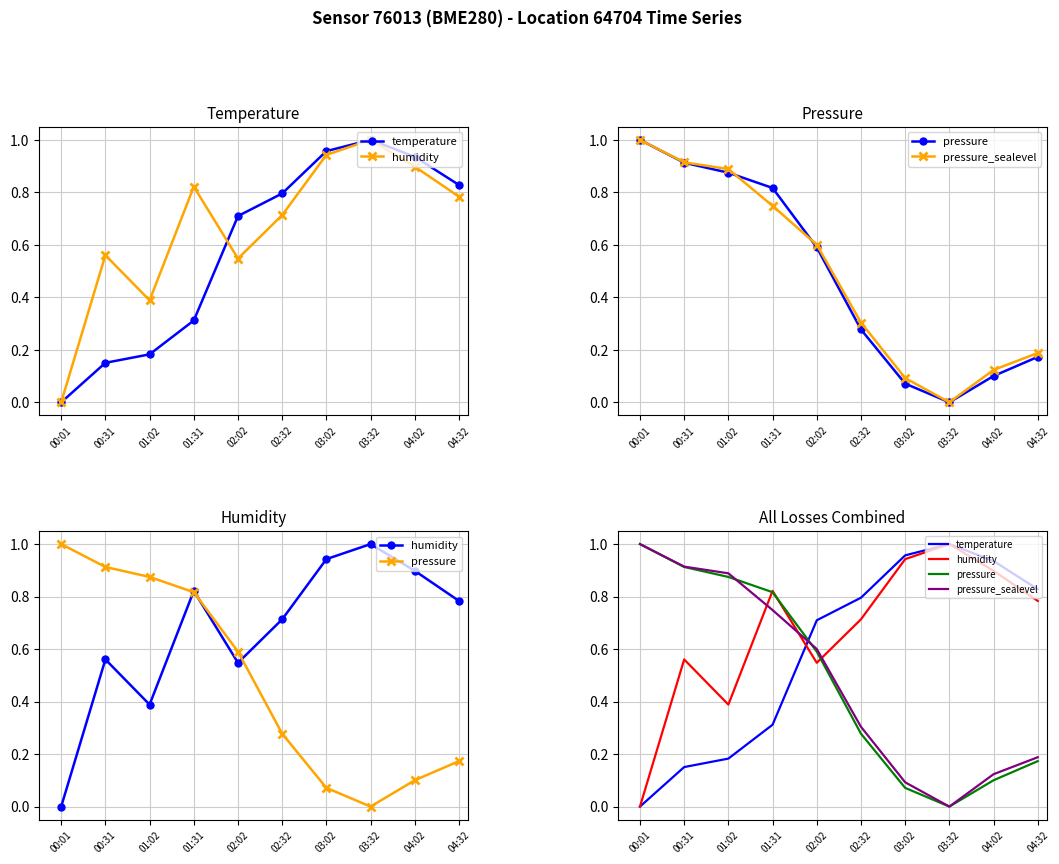

What are all the series names shown in the legend?

temperature, humidity, pressure, pressure_sealevel